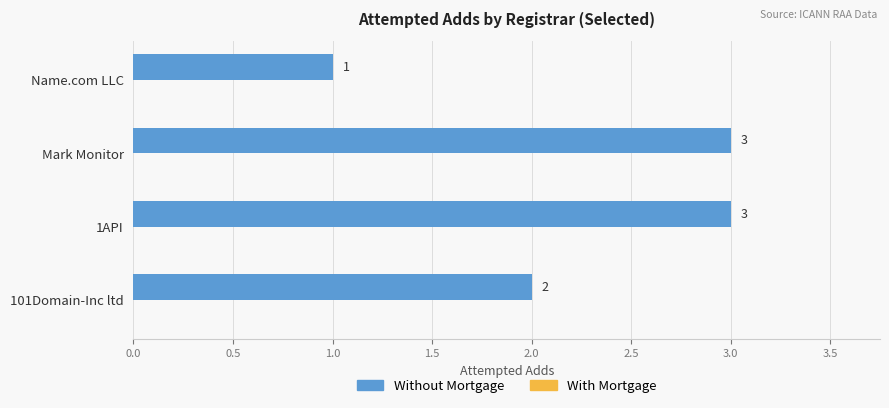

What is the ratio of the value at Mark Monitor to the value at 1API?

1.0